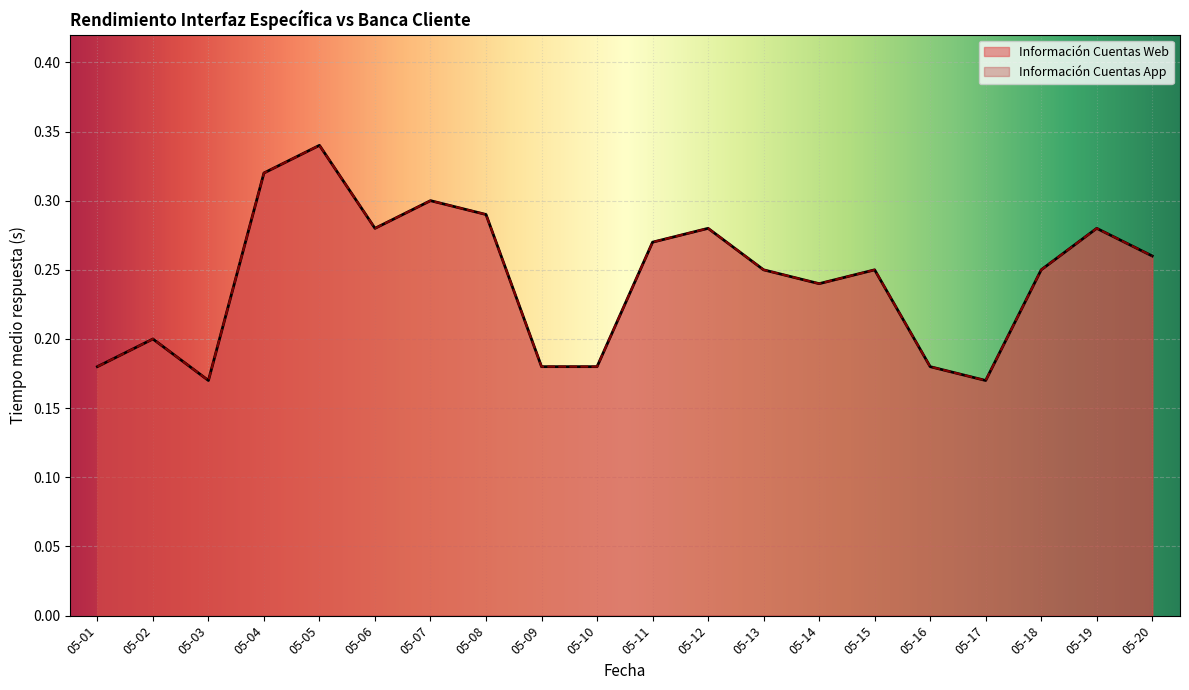

What is the maximum value for Información Cuentas App?

0.3